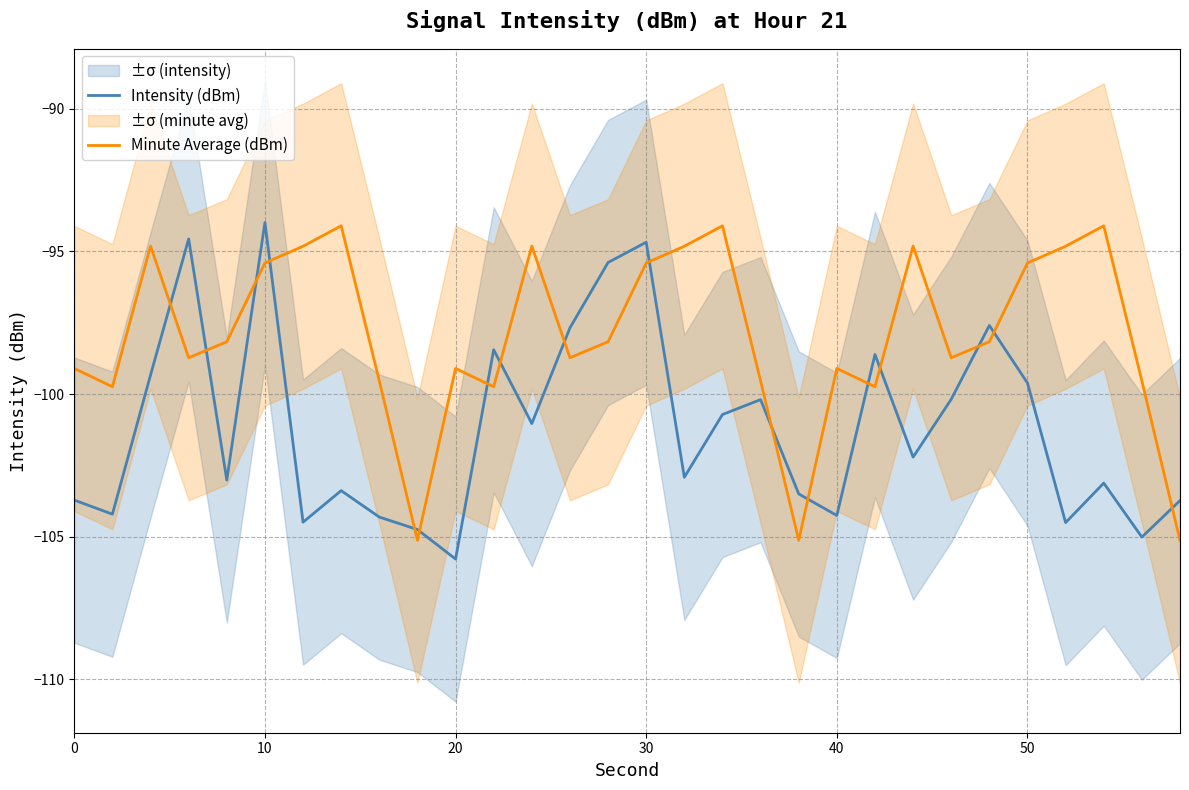

Which series ends up on top after the final intersection of Intensity (dBm) and Minute Average (dBm)?

Intensity (dBm)